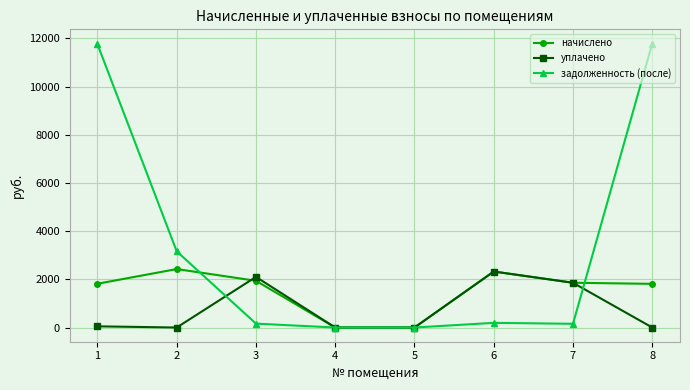

True or false: задолженность (после) has a value of 11787.8 at 8.

True